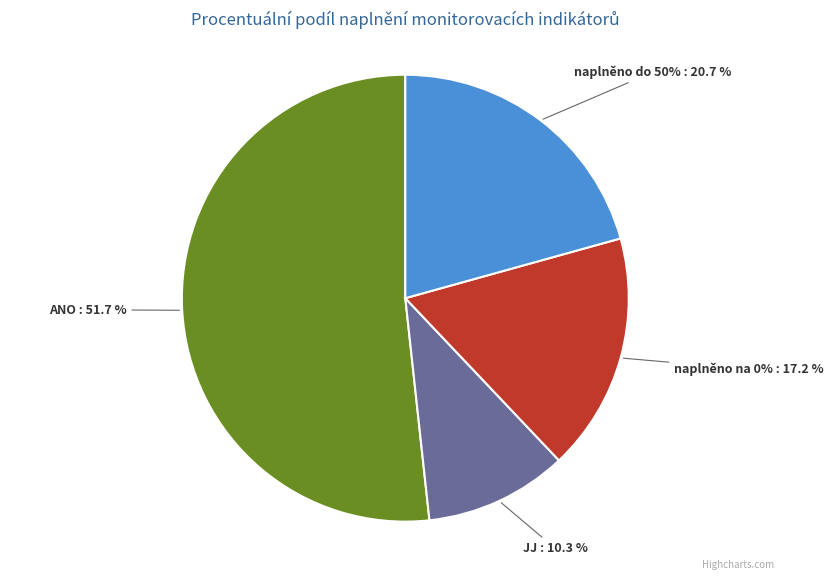

To the nearest percent, what percentage of the pie is naplněno na 0%?

17%